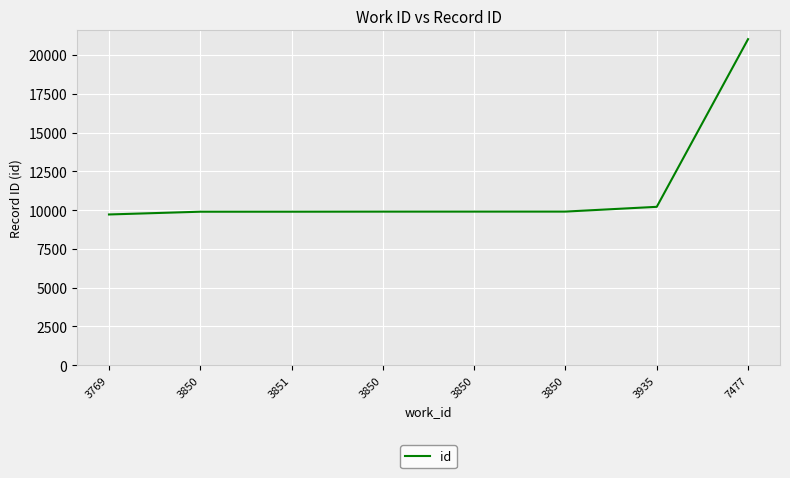

List the labels in order of value, largest first.

7477, 3935, 3850, 3850, 3850, 3851, 3850, 3769